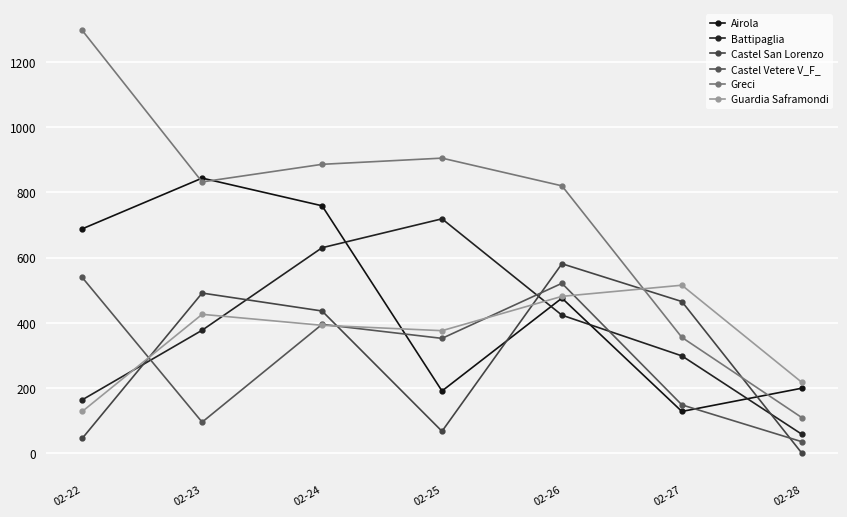

What are all the series names shown in the legend?

Airola, Battipaglia, Castel San Lorenzo, Castel Vetere V_F_, Greci, Guardia Saframondi